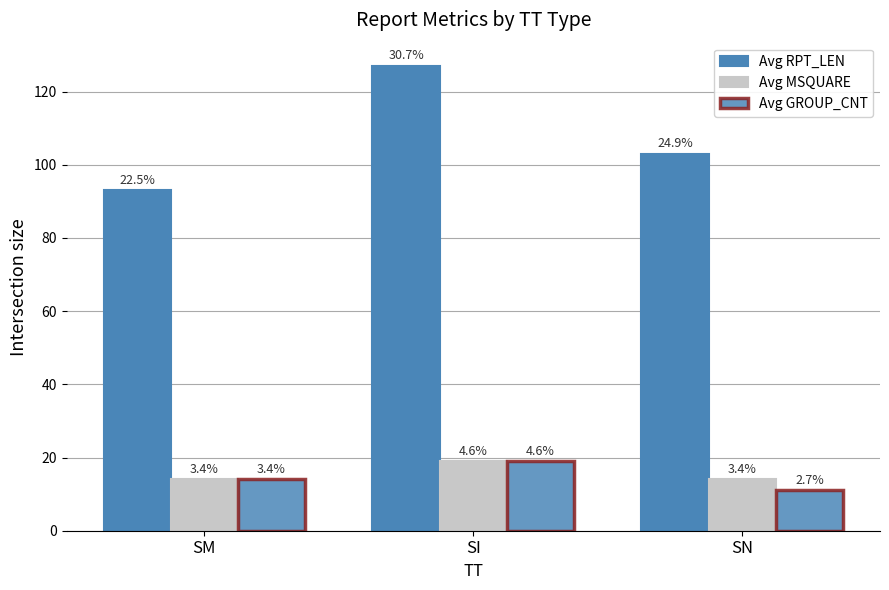

Between SI and SM, which is larger?

SI